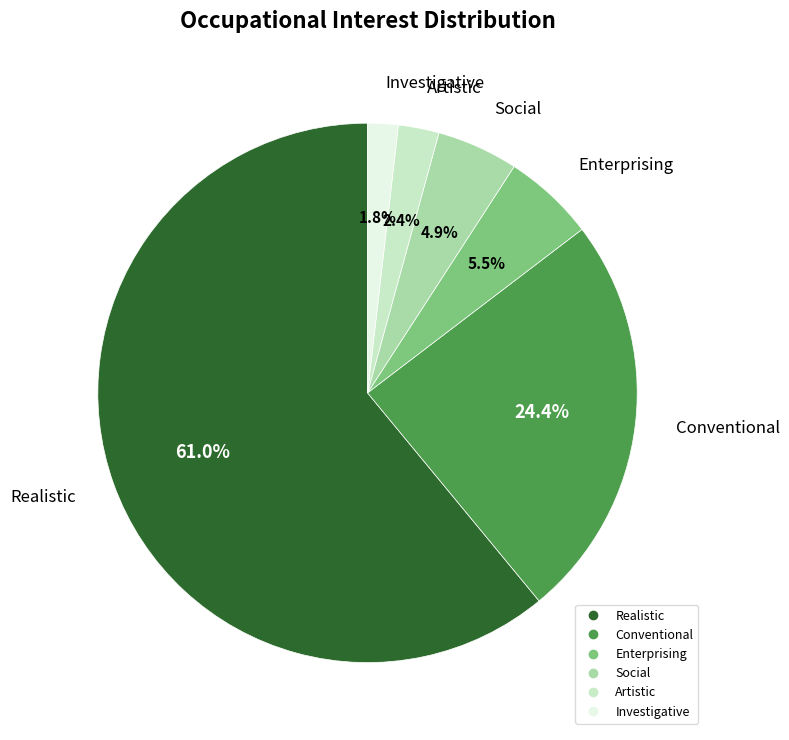

What is the largest slice in the pie chart?

Realistic